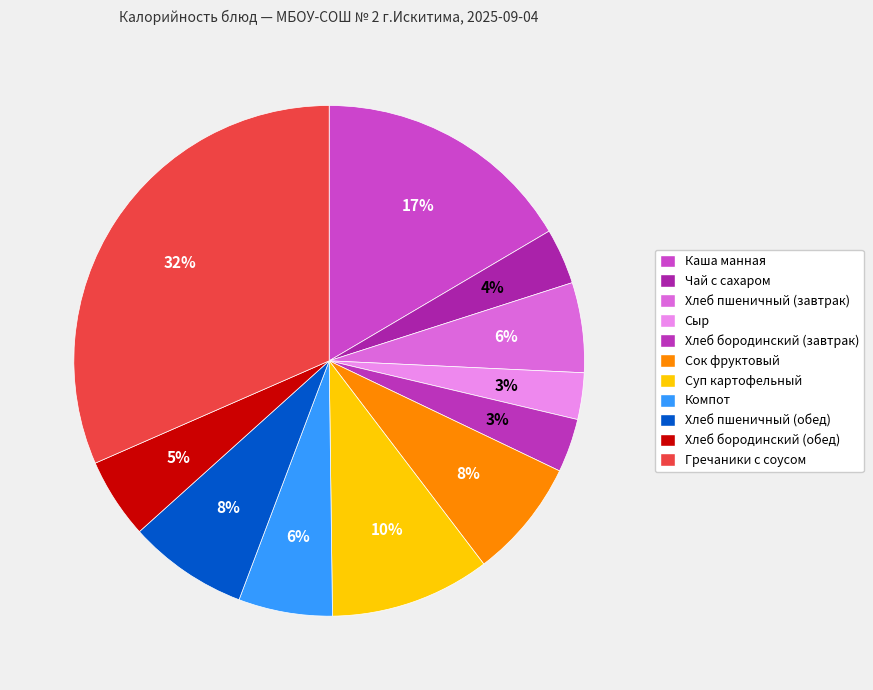

How many segments does this pie chart have?

11